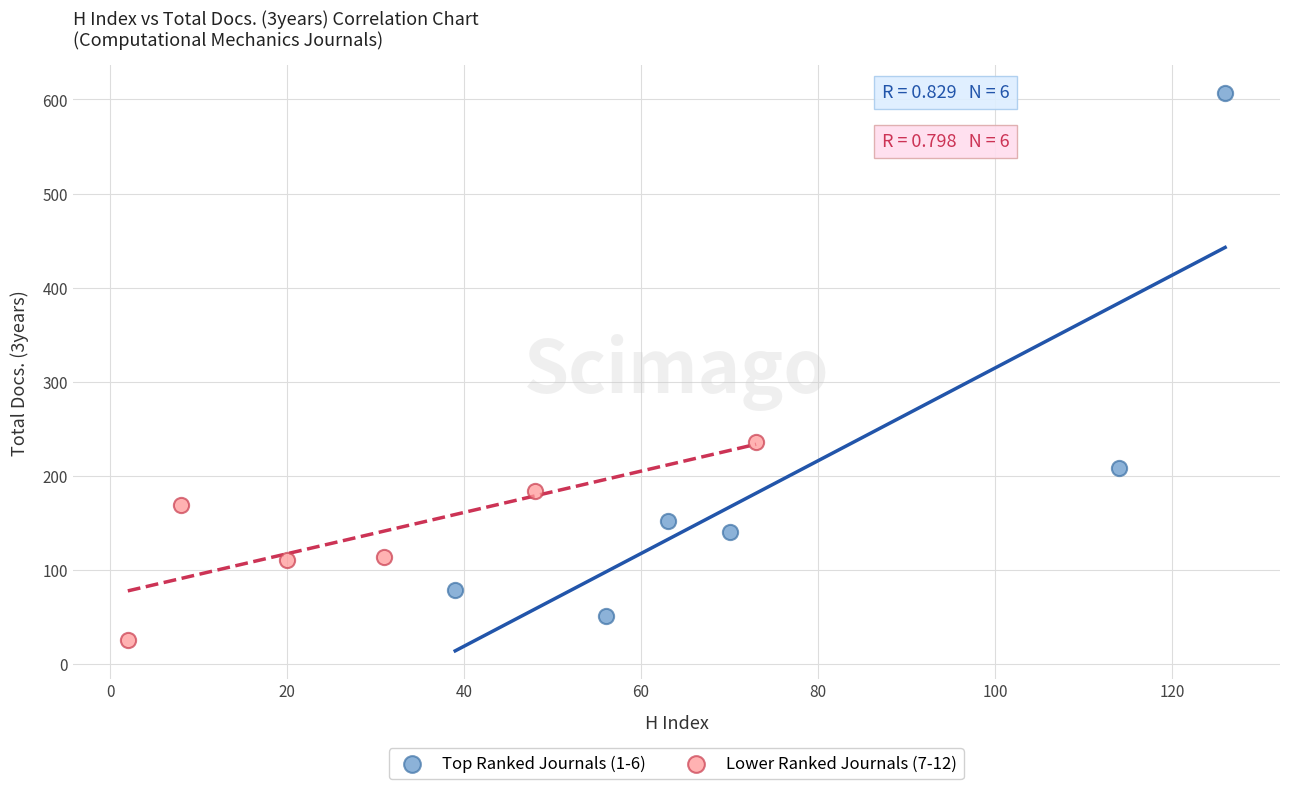

Which series has the widest spread of Y values?

Top Ranked Journals (1-6)